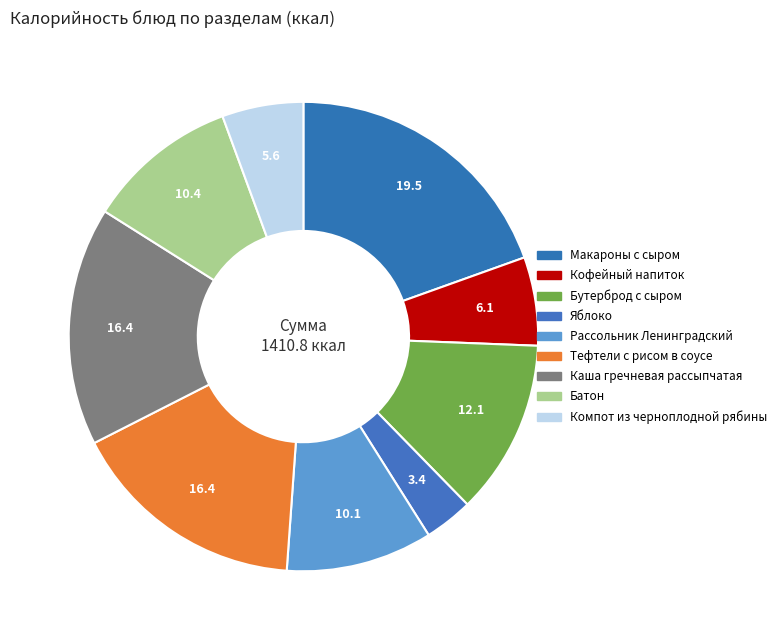

Count the number of slices in the pie.

9